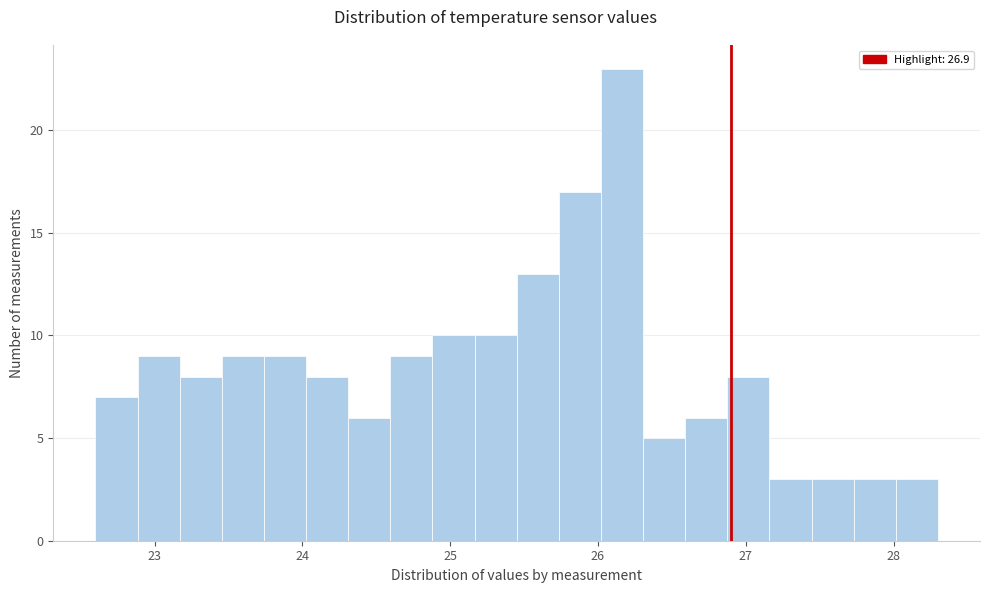

Read against the x-axis, roughly where is the centre of the tallest bar?

26.2